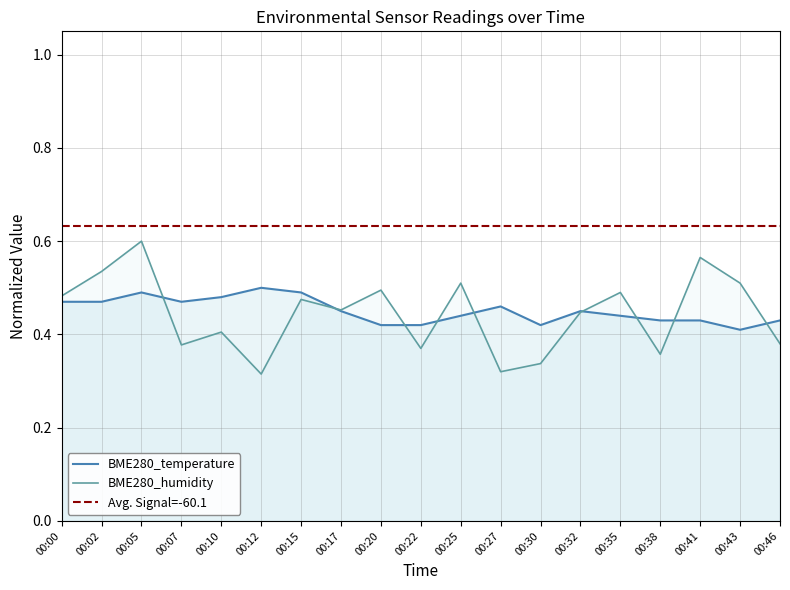

What is the value of the BME280_humidity point at the 4th from the left?

0.4